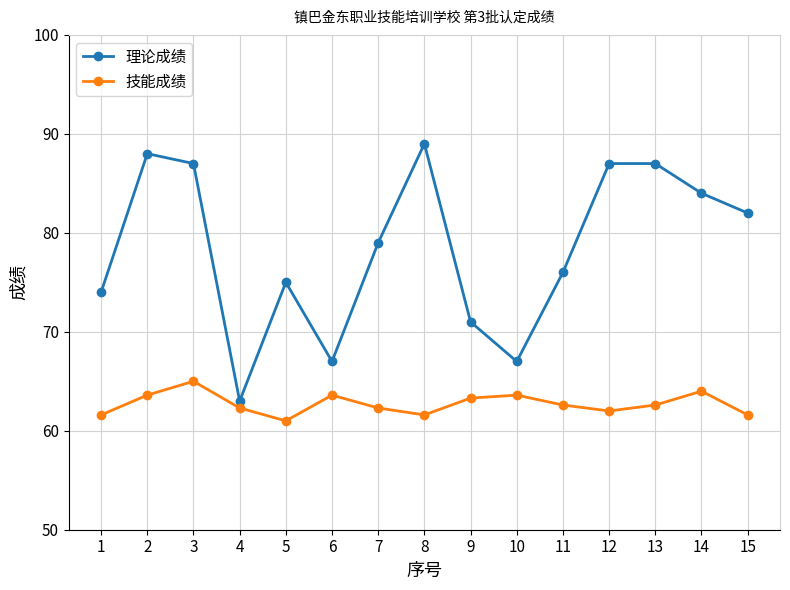

True or false: 理论成绩 has more than 1 interior local peaks.

True